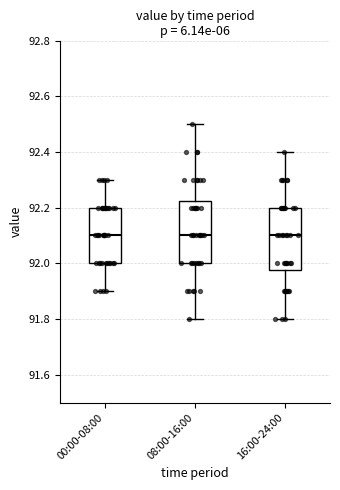

Reading left to right, transcribe this box plot: for each box, give where its median line is, the range the box spans, and where its two whiskers end, as read against the y-axis. The values are not printed on the chart, so give them approximately, as read against the axis.

00:00-08:00: median 92.10, box 92.00 to 92.20, whiskers 91.90 to 92.30
08:00-16:00: median 92.10, box 92.00 to 92.22, whiskers 91.80 to 92.50
16:00-24:00: median 92.10, box 91.98 to 92.20, whiskers 91.80 to 92.40